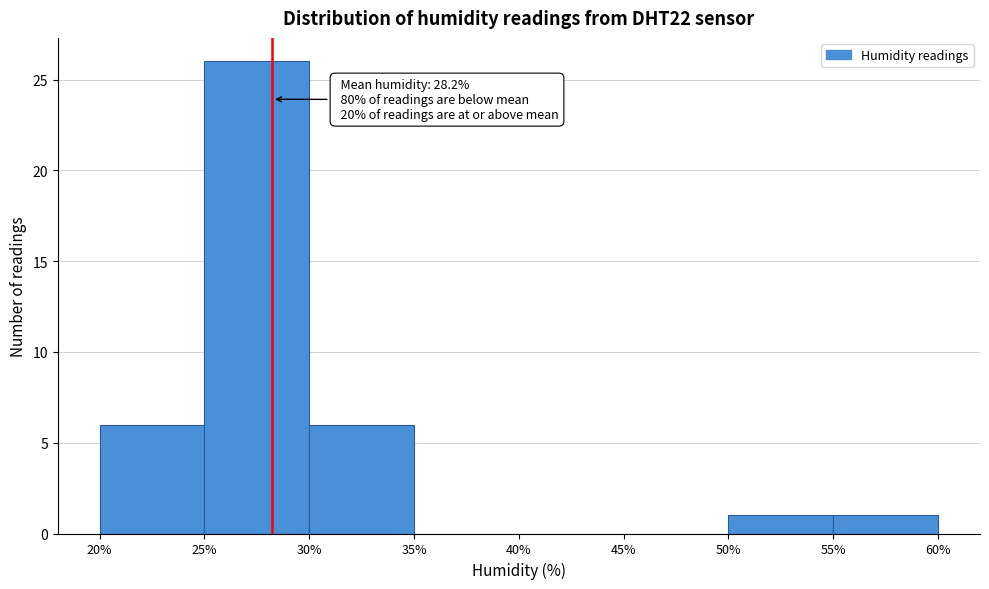

Over which range of the x-axis is the bar tallest?

25% to 30%